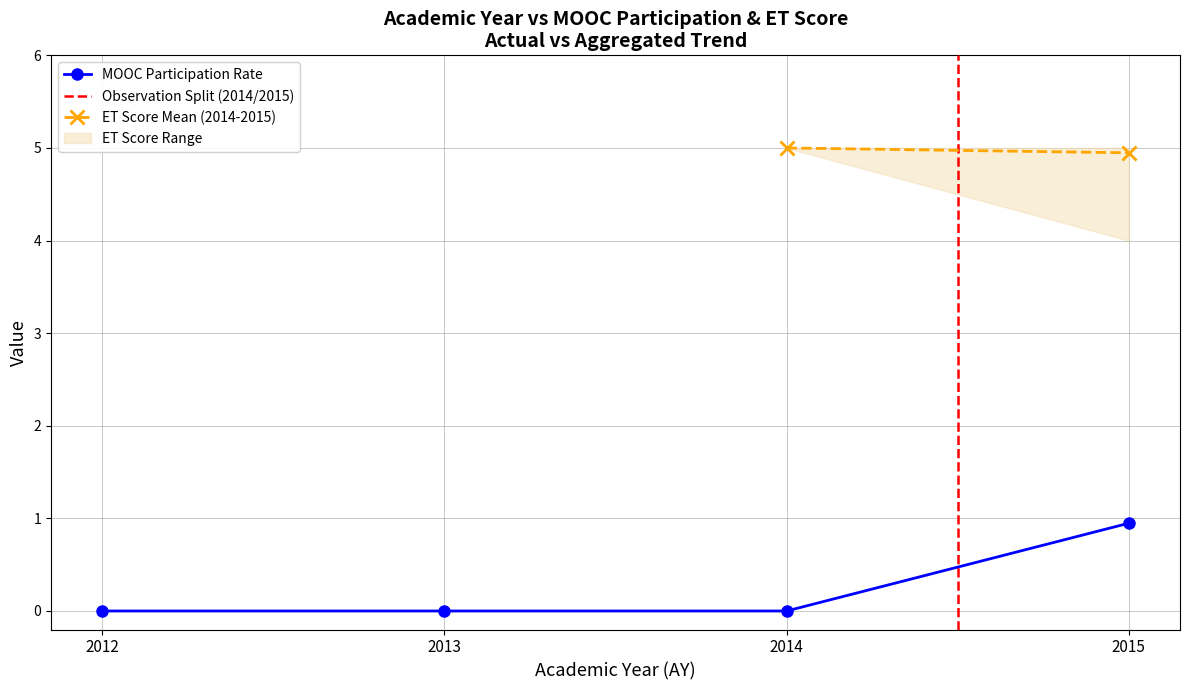

What is the difference between the ET_mean values at 2015 and 2015?

0.1